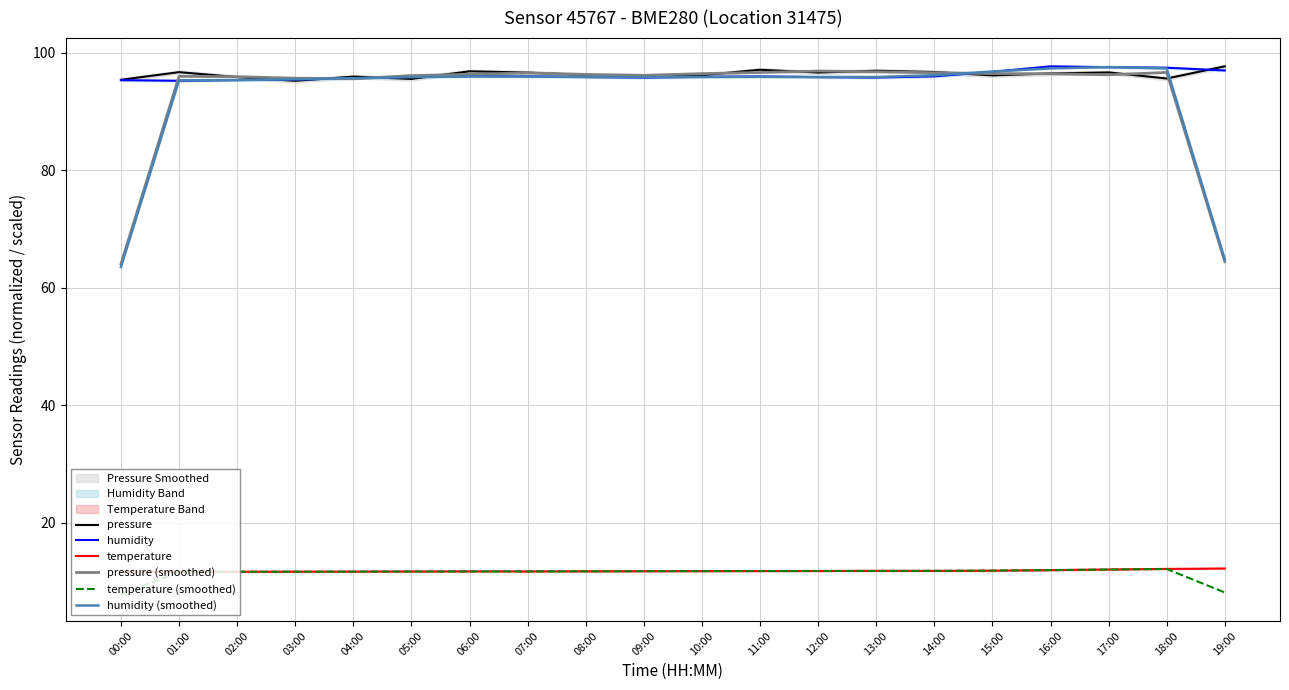

The pressure (smoothed) series shows 25.9 at 17:00. True or false?

False